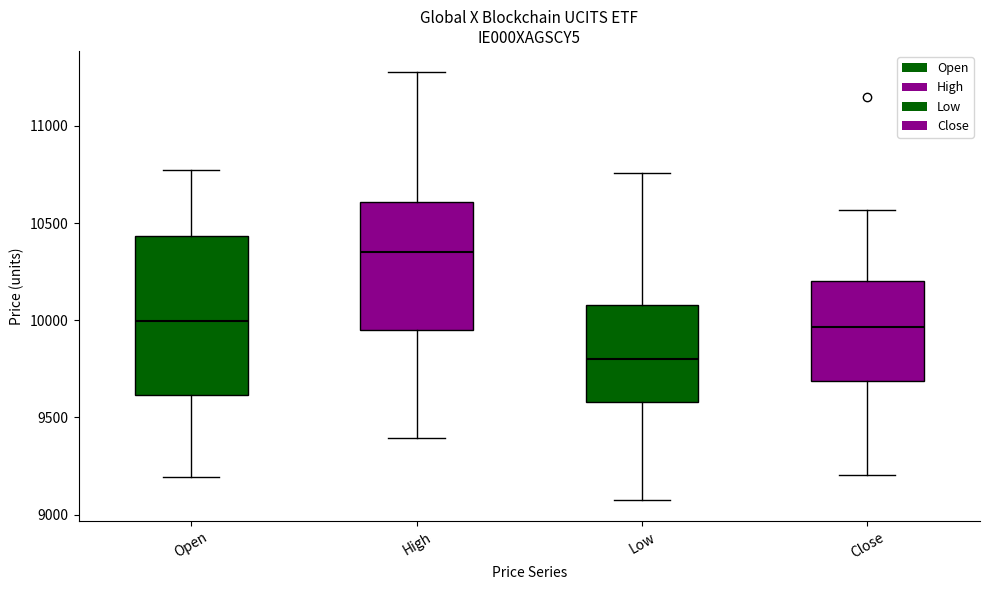

Reading left to right, transcribe this box plot: for each box, give where its median line is, the range the box spans, and where its two whiskers end, as read against the y-axis. The values are not printed on the chart, so give them approximately, as read against the axis.

Open: median 10000, box 9600 to 10450, whiskers 9200 to 10750
High: median 10350, box 9950 to 10600, whiskers 9400 to 11300
Low: median 9800, box 9600 to 10100, whiskers 9100 to 10750
Close: median 9950, box 9700 to 10200, whiskers 9200 to 10550